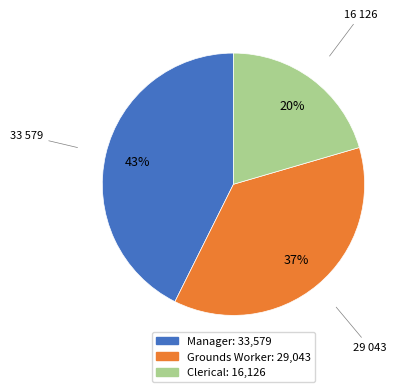

Approximately how many times larger is the value at Grounds Worker compared to Manager?

0.9